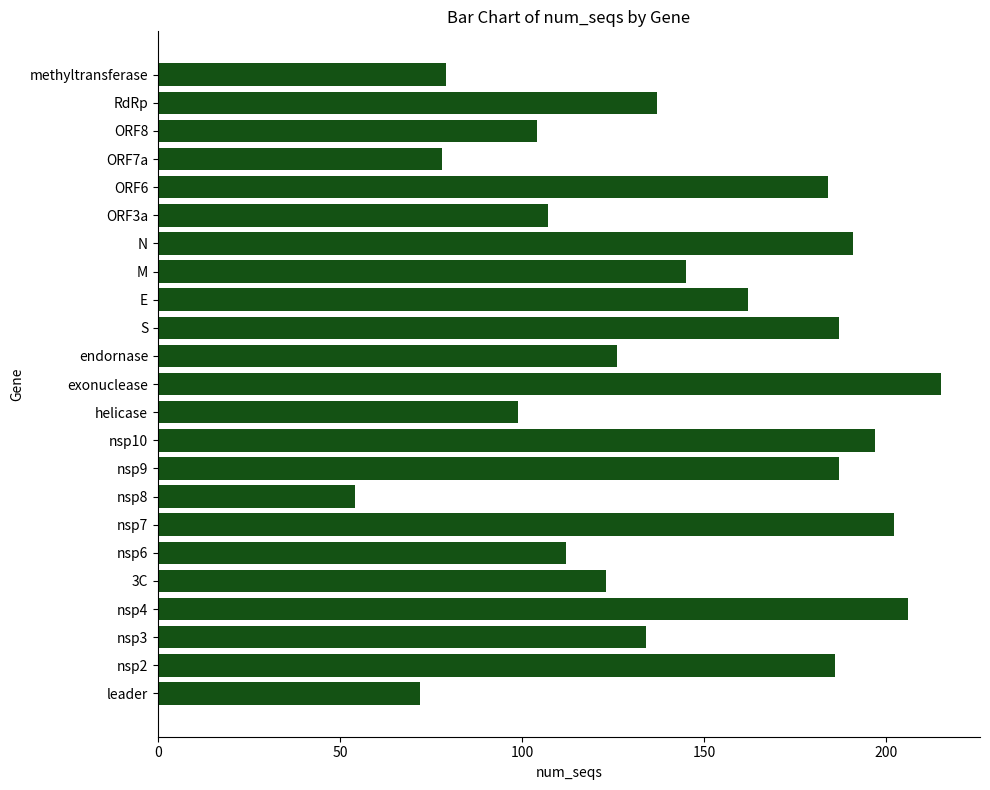

Which has a higher value, ORF7a or nsp3?

nsp3